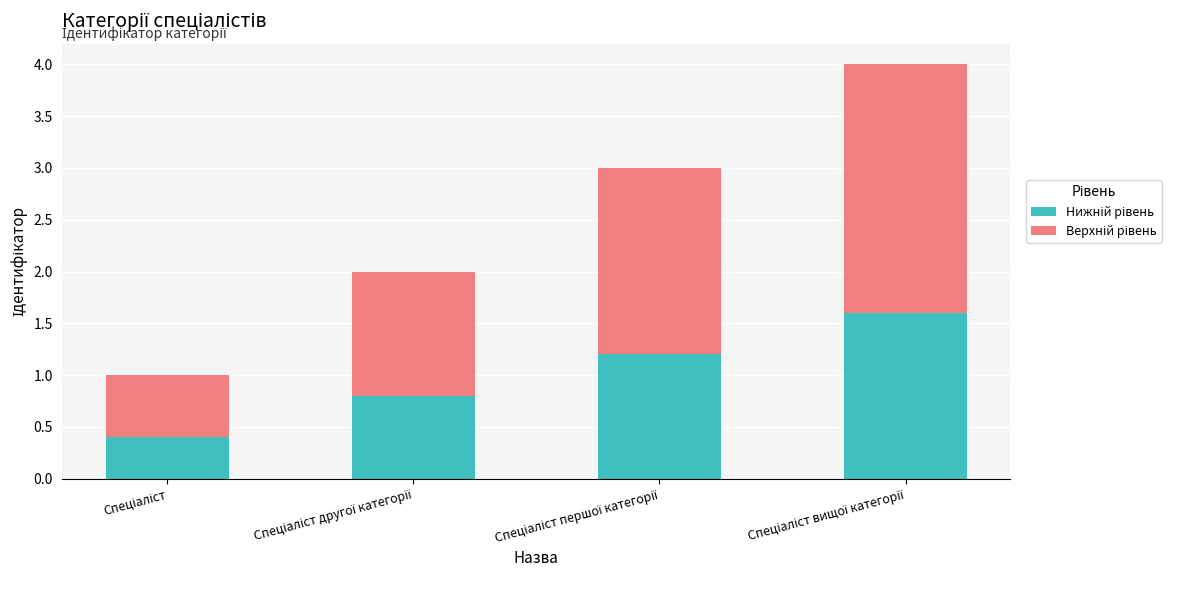

How many data points does each series have?

4